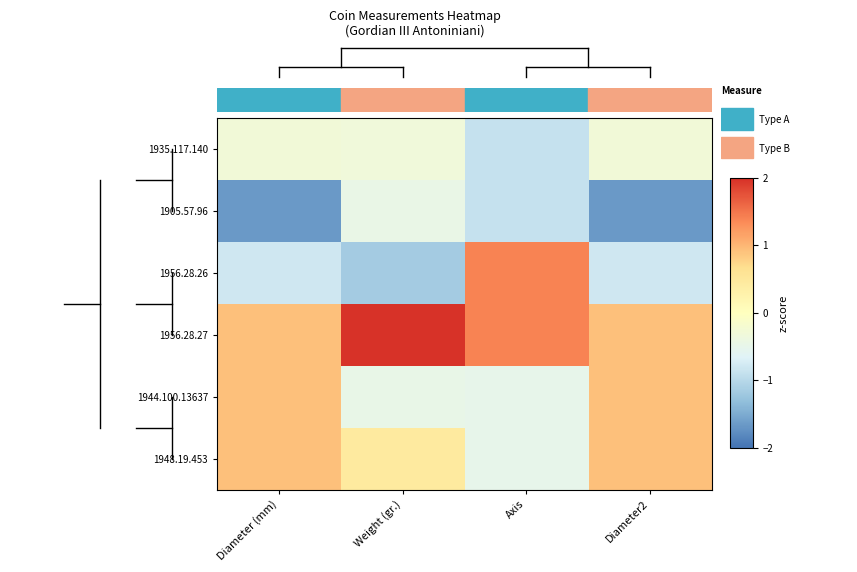

At which category is the sum across all series the highest?

Weight (gr.)